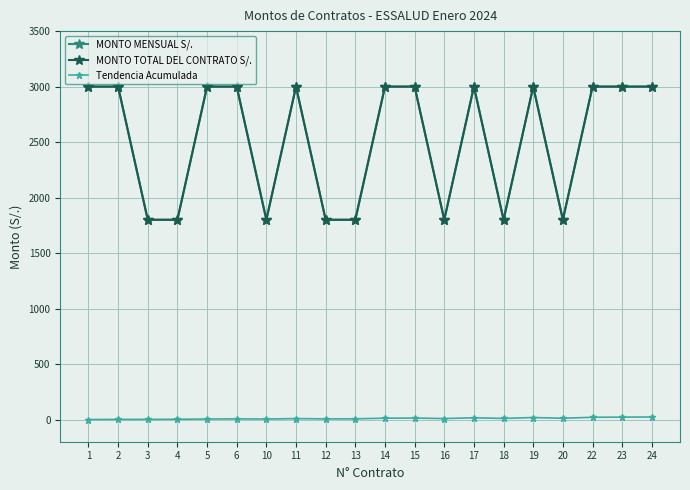

Is this an area chart (filled region under the line)?

No